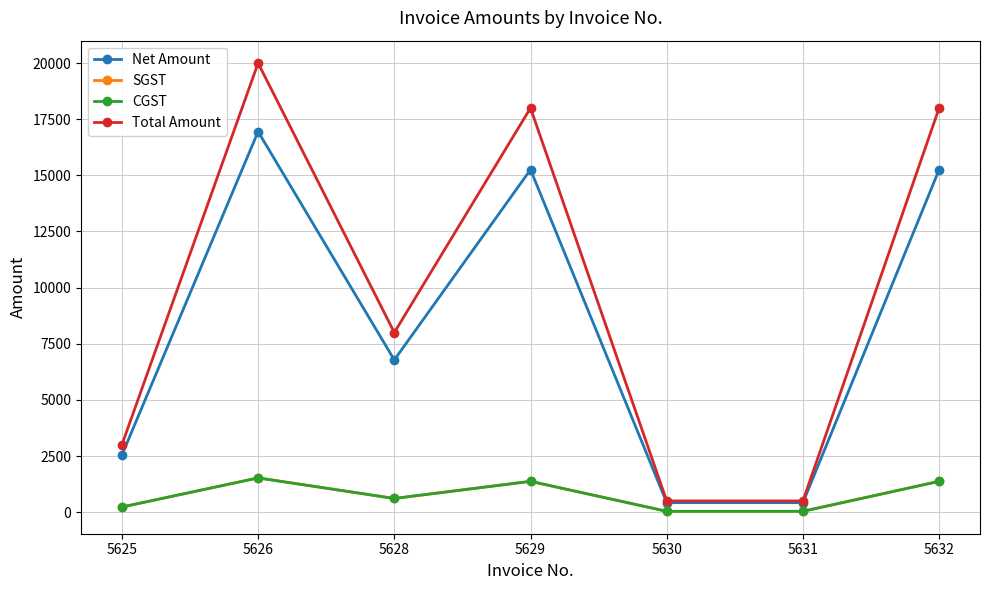

At which label is Total Amount closest to 10250?

5628